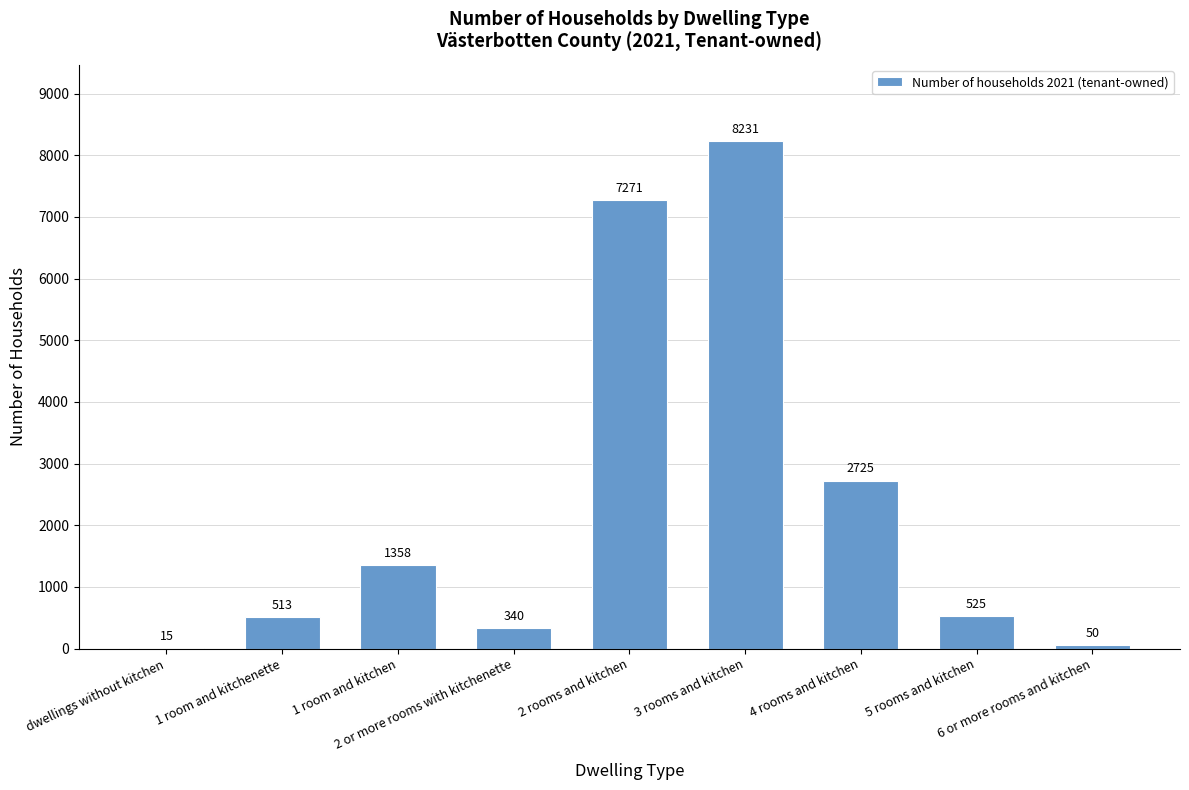

What is the sum of all values?

21028